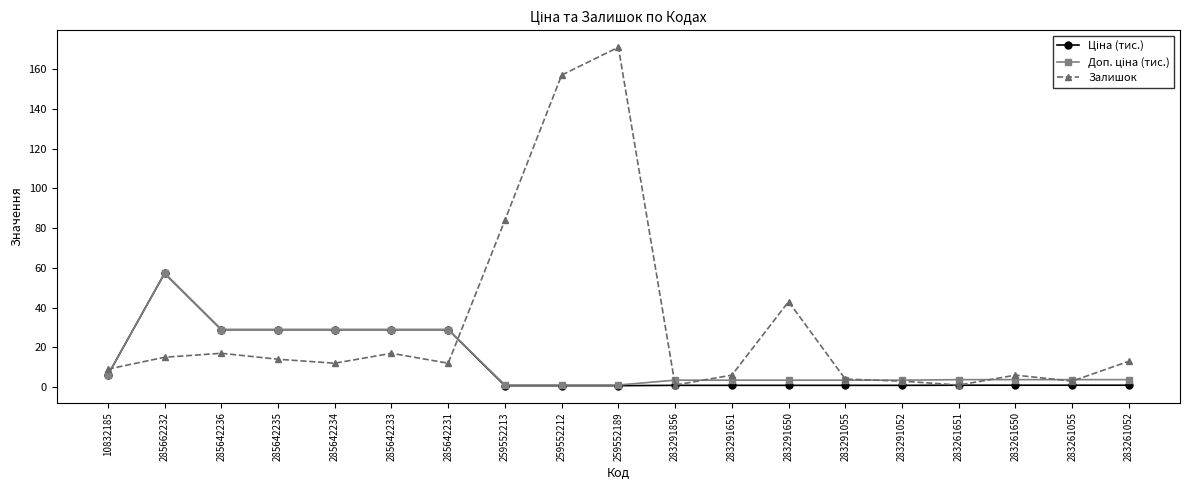

What is the maximum value shown in the chart?

171.0